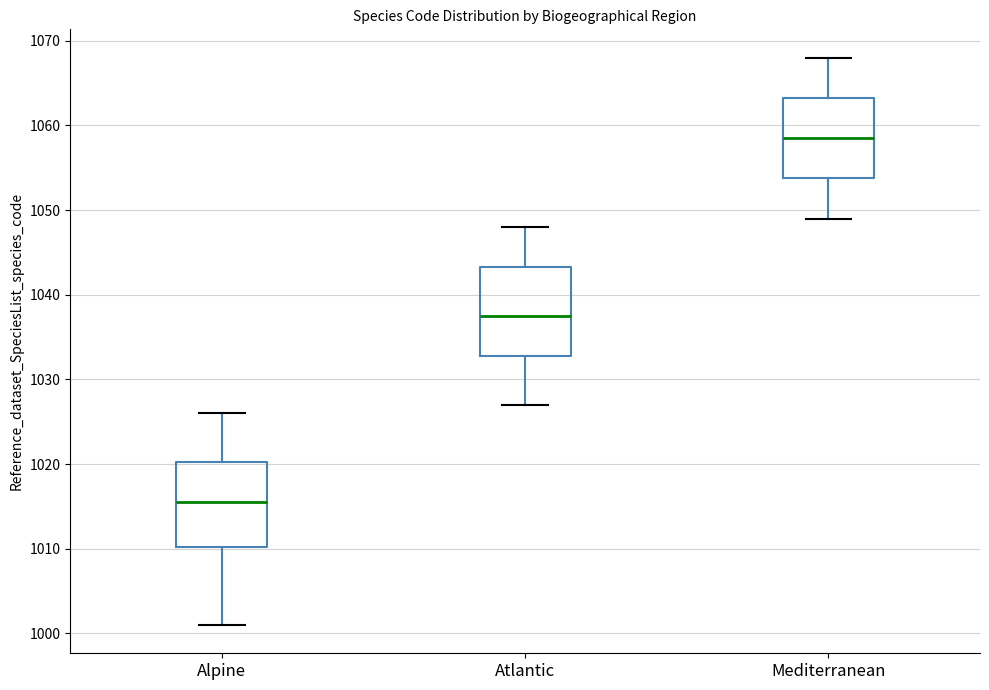

Which box has the highest median line?

Mediterranean